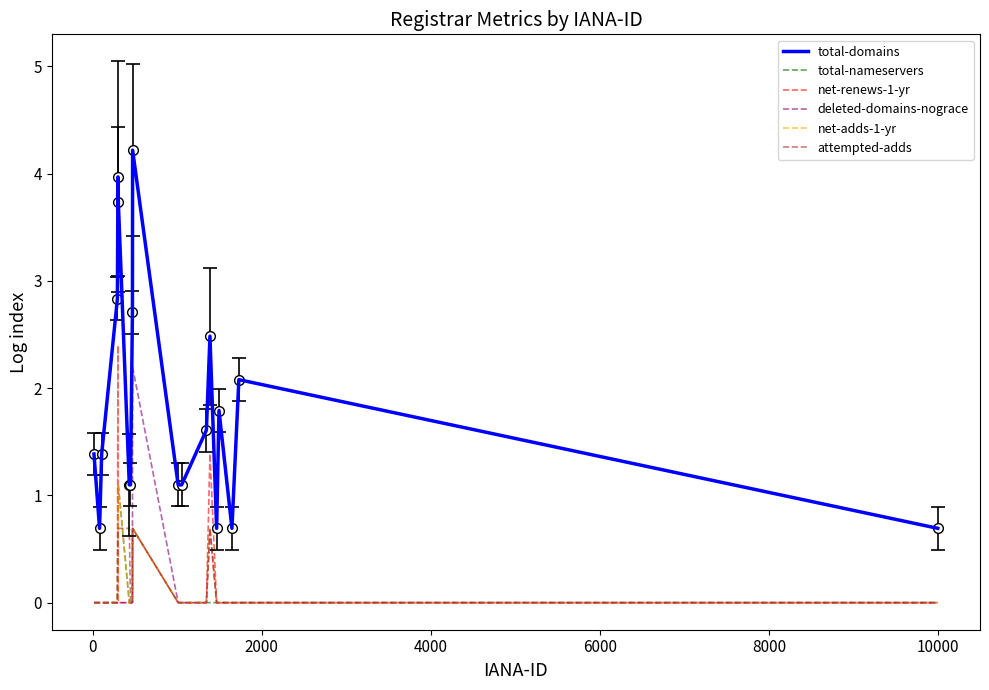

Count the net-renews-1-yr values in the range 0 to 1.

17